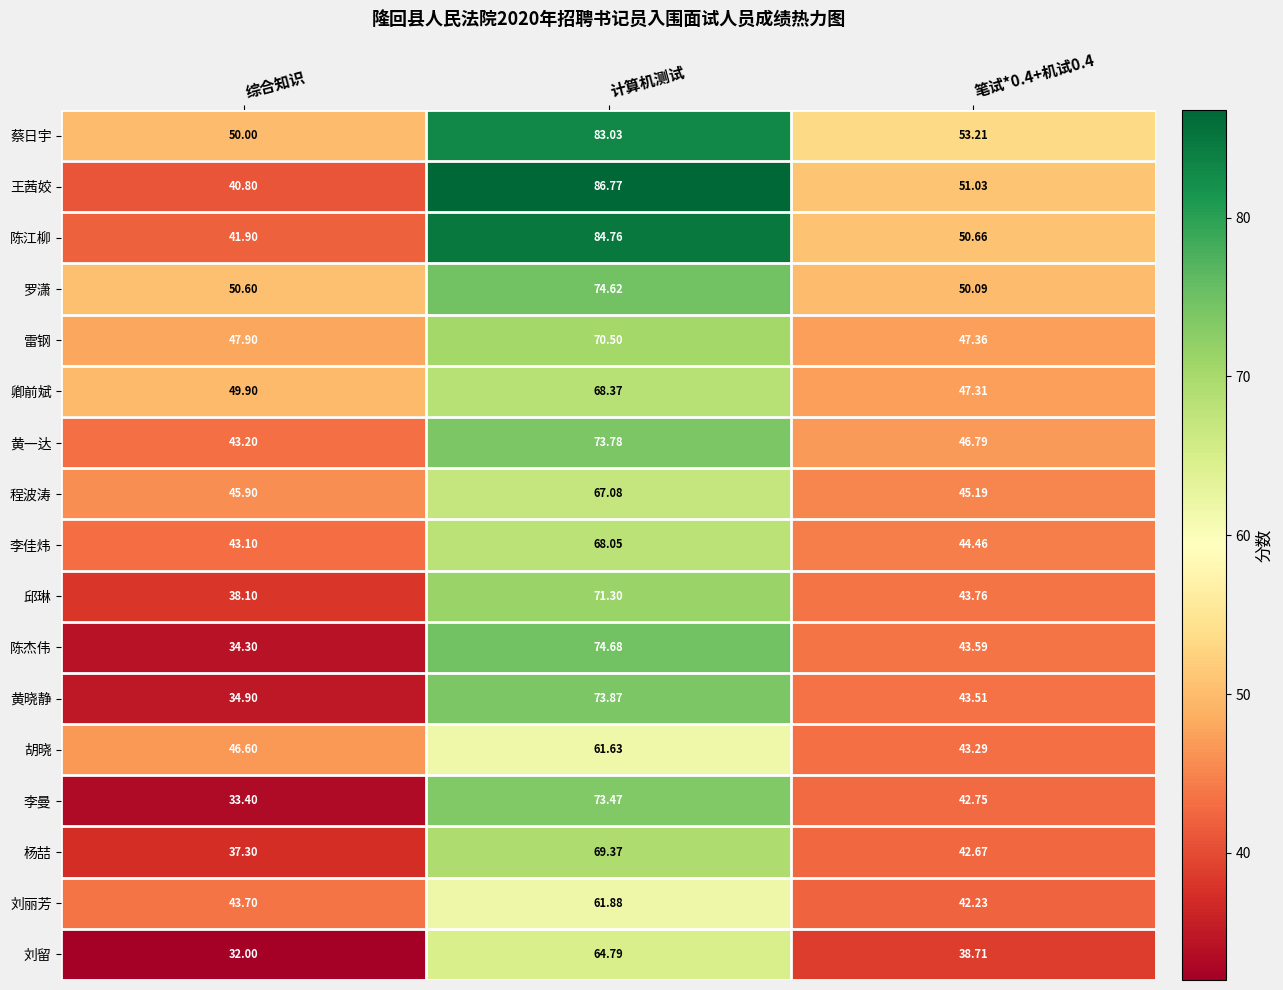

Which category has the highest value in the 黄一达 series?

计算机测试